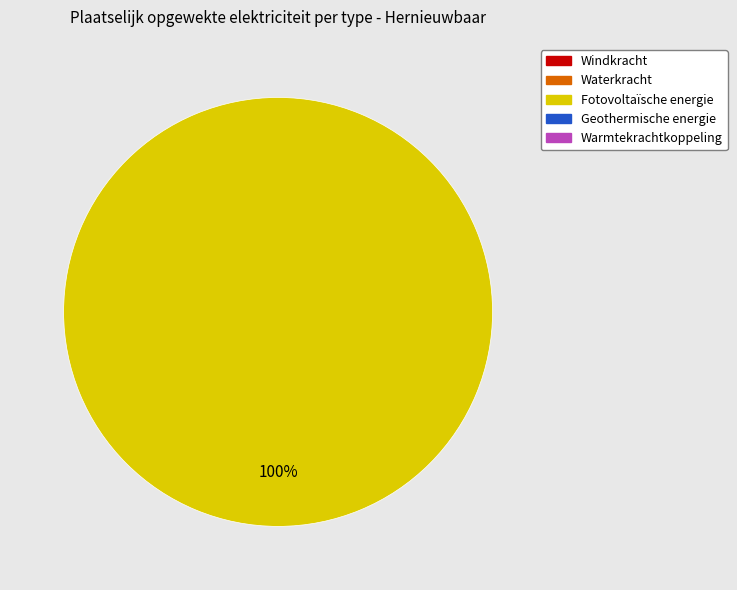

Does any single category account for the majority?

Yes